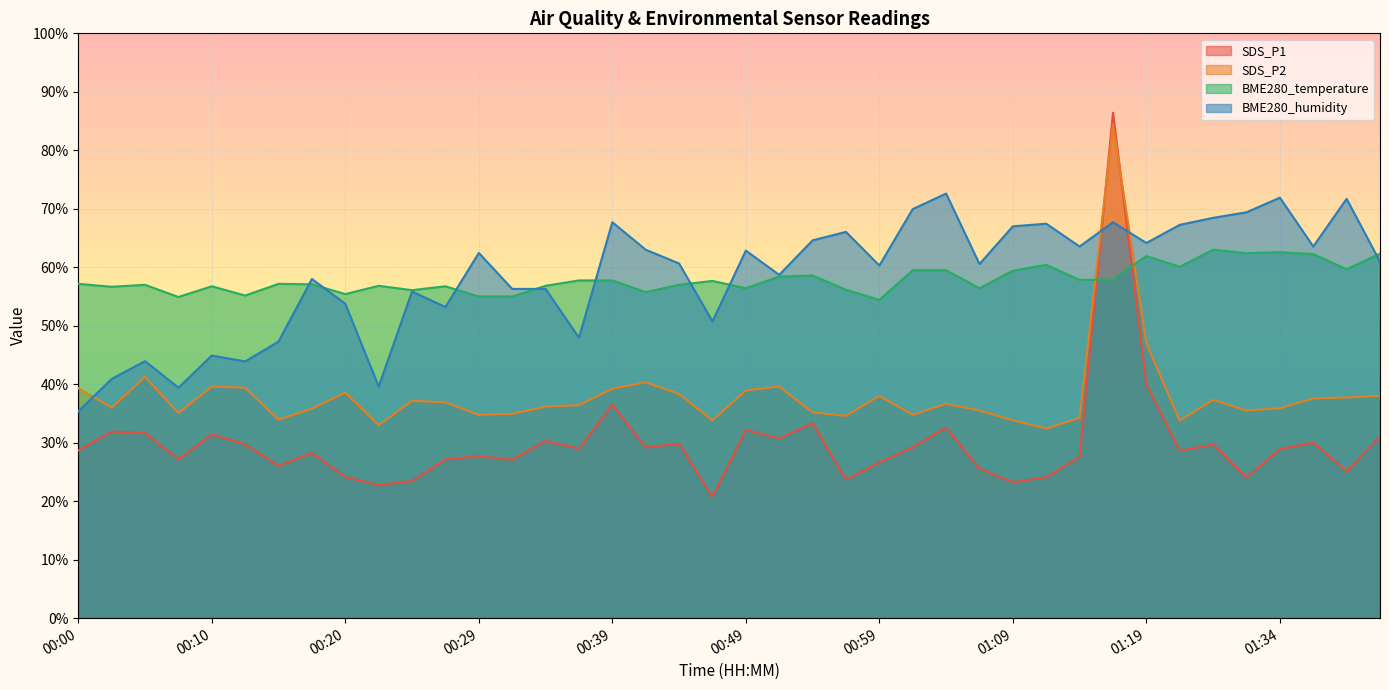

At which category does the chart reach its minimum across all series?

00:47